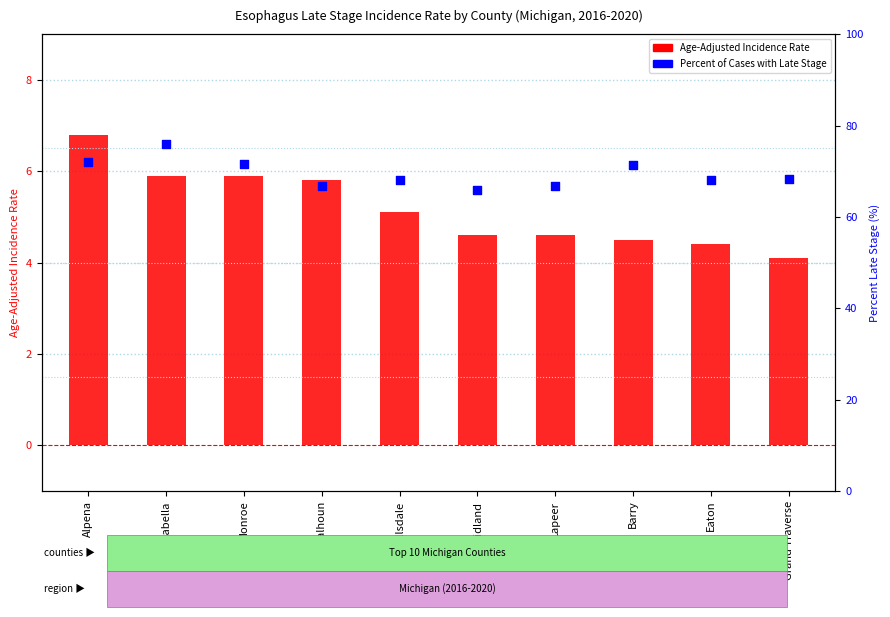

What is the total value across all series at Isabella?

81.9